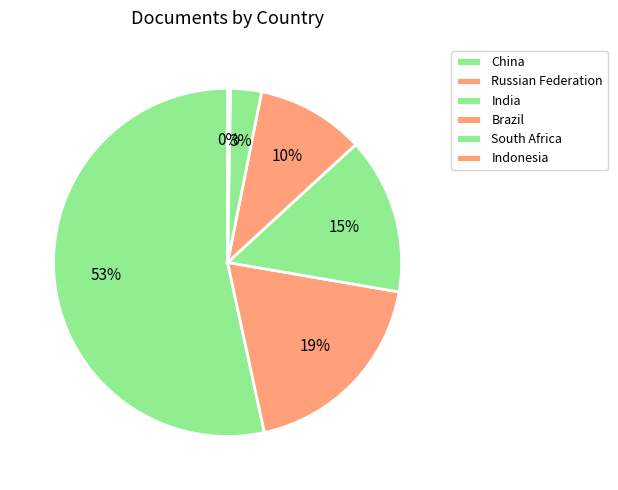

To the nearest percent, what portion does India represent?

15%